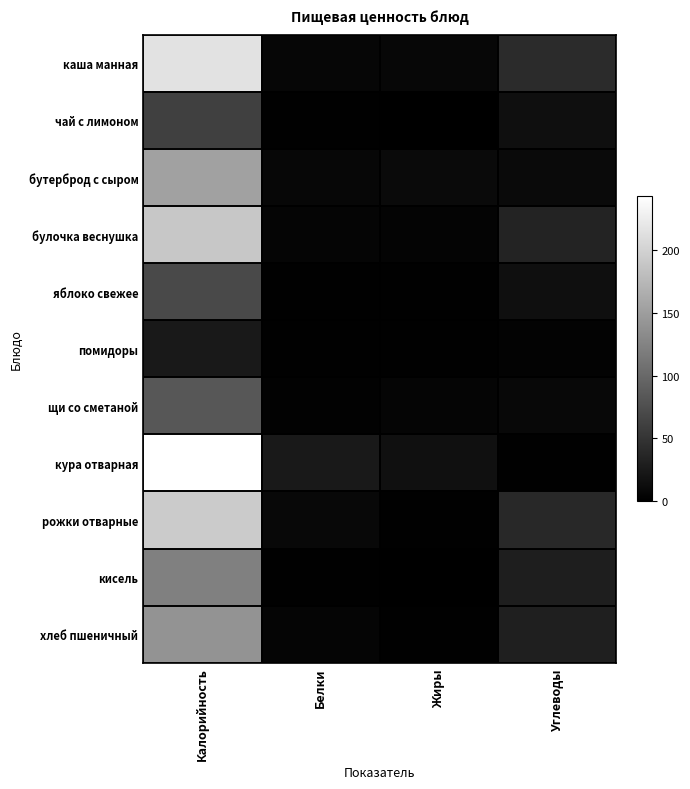

Reading left to right, what are all the values shown in this chart?

каша манная: Калорийность=215	Белки=6	Жиры=7	Углеводы=41
чай с лимоном: Калорийность=61	Белки=1	Жиры=0	Углеводы=15
бутерброд с сыром: Калорийность=153	Белки=7	Жиры=10	Углеводы=10
булочка веснушка: Калорийность=189	Белки=5	Жиры=4	Углеводы=34
яблоко свежее: Калорийность=71	Белки=1	Жиры=1	Углеводы=15
помидоры: Калорийность=24	Белки=1	Жиры=1	Углеводы=3
щи со сметаной: Калорийность=83	Белки=2	Жиры=5	Углеводы=8
кура отварная: Калорийность=243	Белки=24	Жиры=16	Углеводы=1
рожки отварные: Калорийность=193	Белки=8	Жиры=1	Углеводы=39
кисель: Калорийность=122	Белки=1	Жиры=0	Углеводы=29
хлеб пшеничный: Калорийность=141	Белки=5	Жиры=1	Углеводы=30